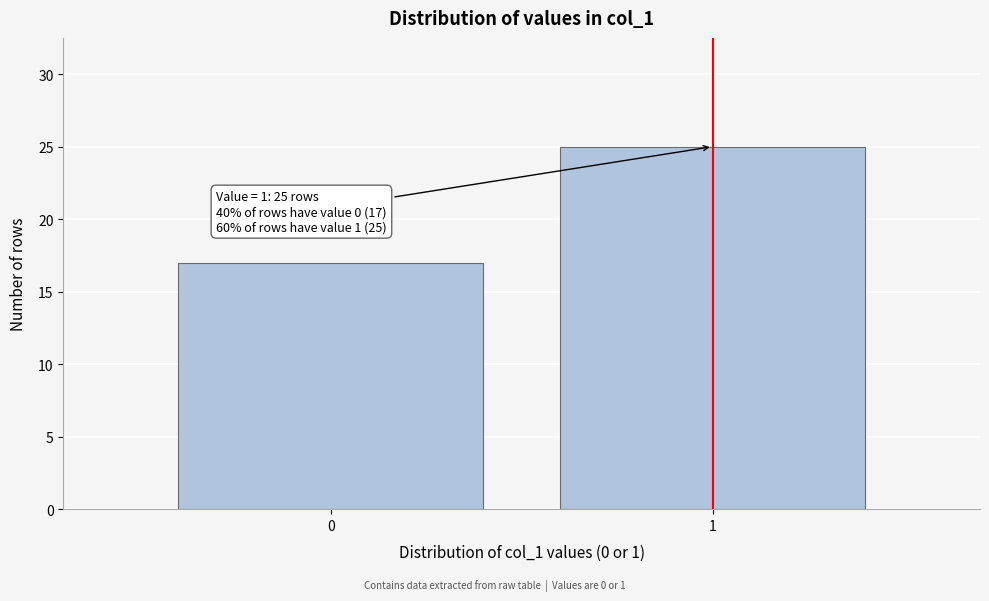

Reading right to left, list all the values displayed in this chart.

25	17